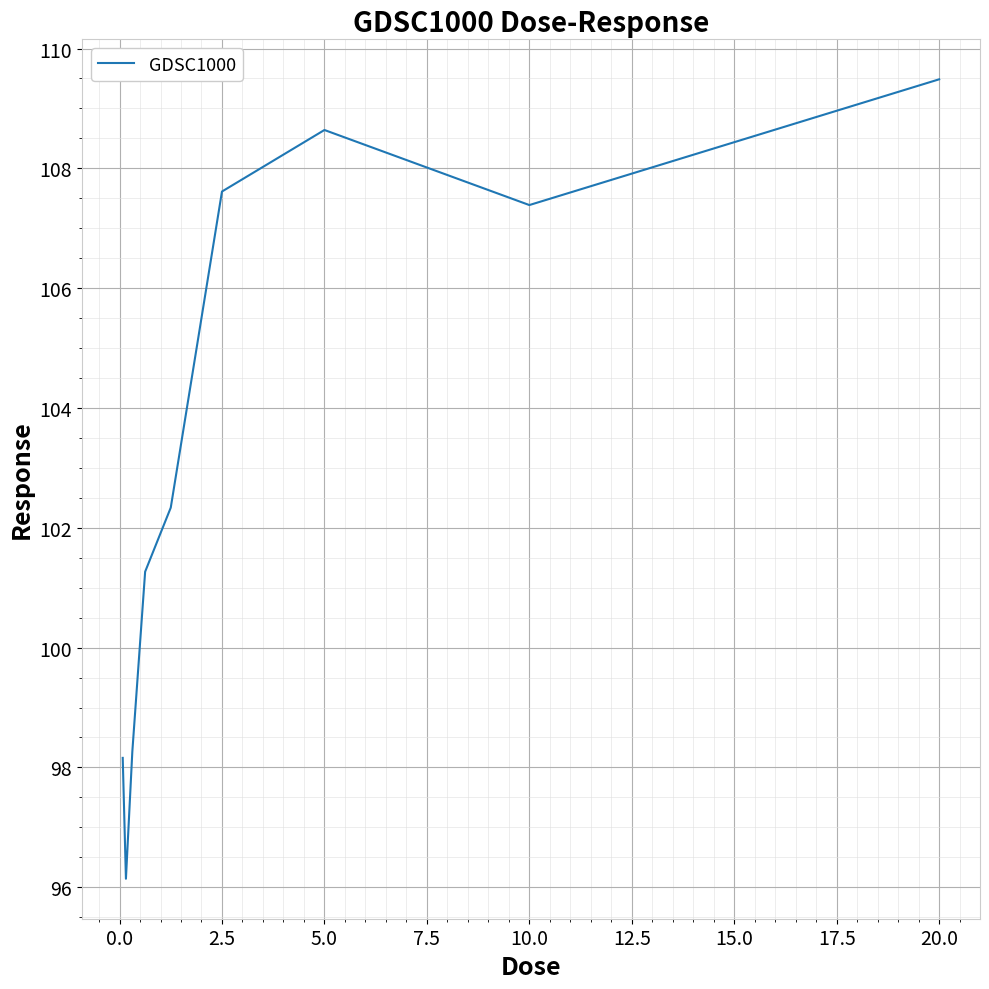

What is the minimum value shown in the chart?

96.1